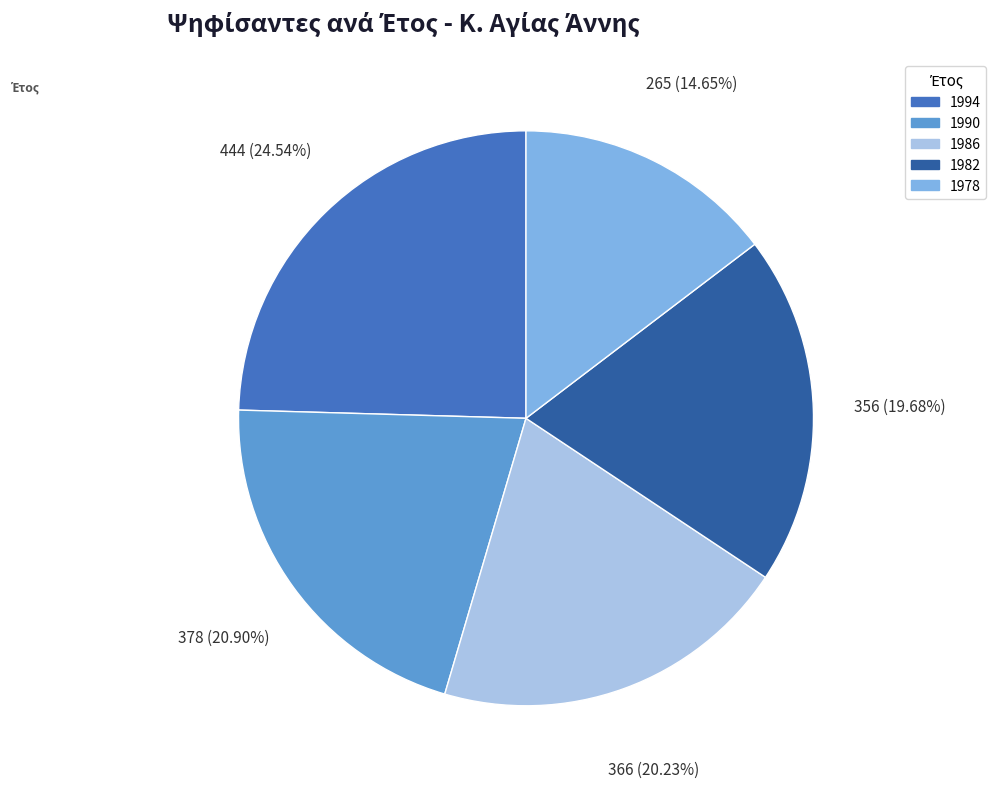

The 1982 slice represents 20% of the pie. True or false?

True